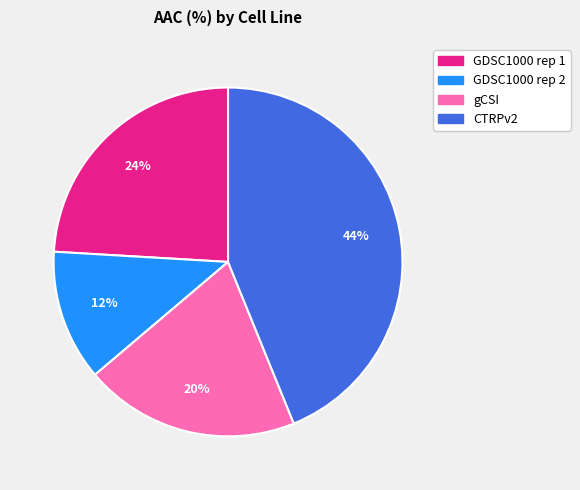

How many slices are in this pie chart?

4